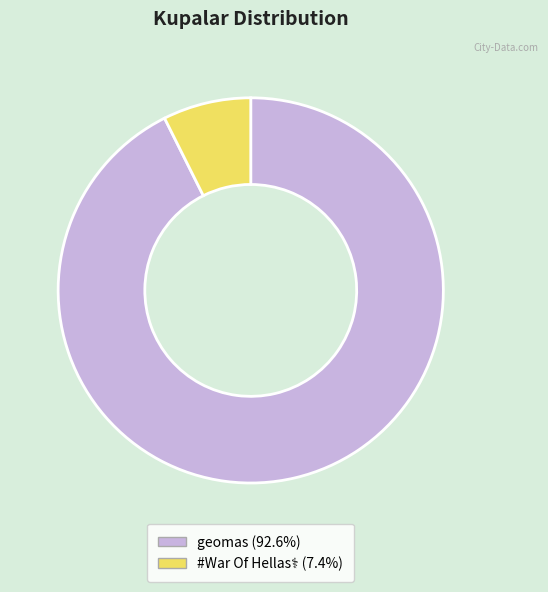

Is there any slice that represents more than half of the pie?

Yes